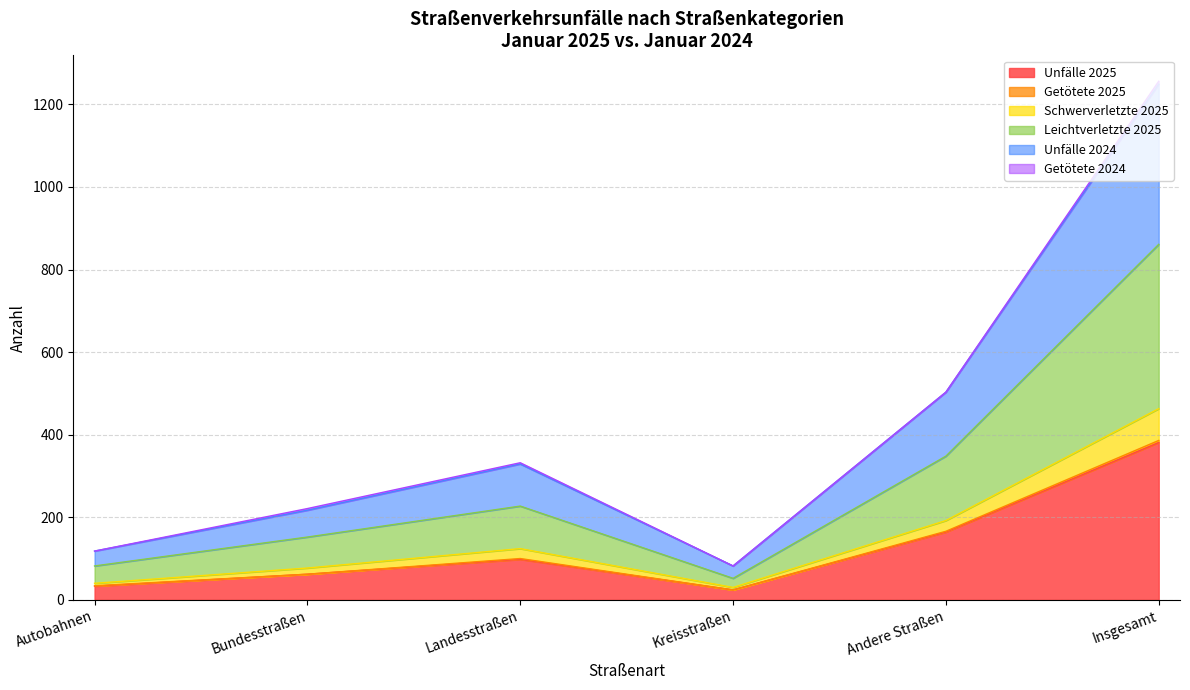

Where is Leichtverletzte 2025 nearest to the value 456?

Andere Straßen